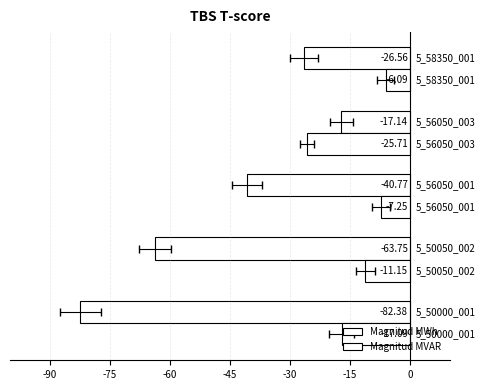

What is the sum of all Magnitud MWh values?

-230.6